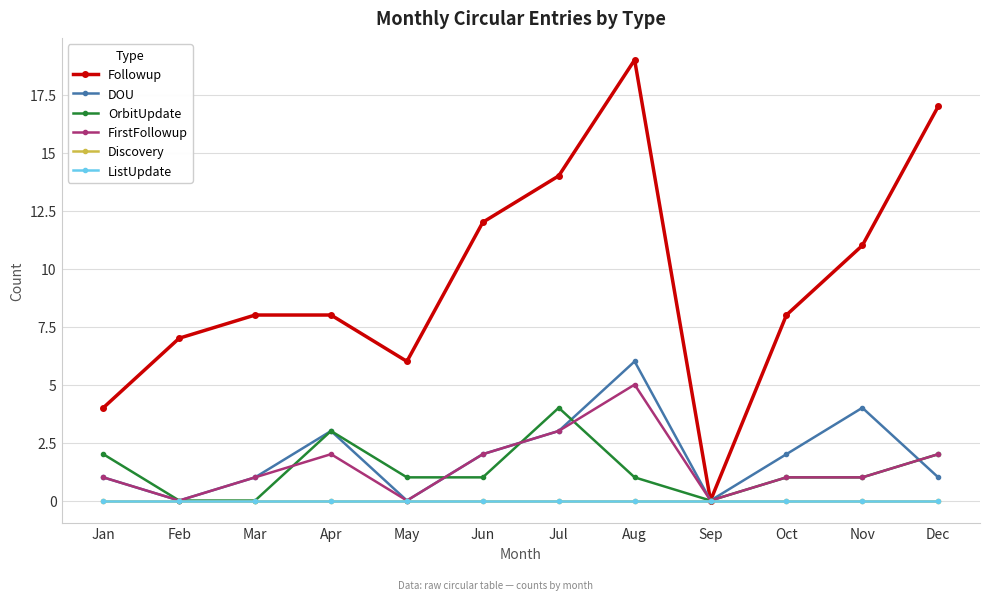

True or false: ListUpdate and DOU cross at least once.

False